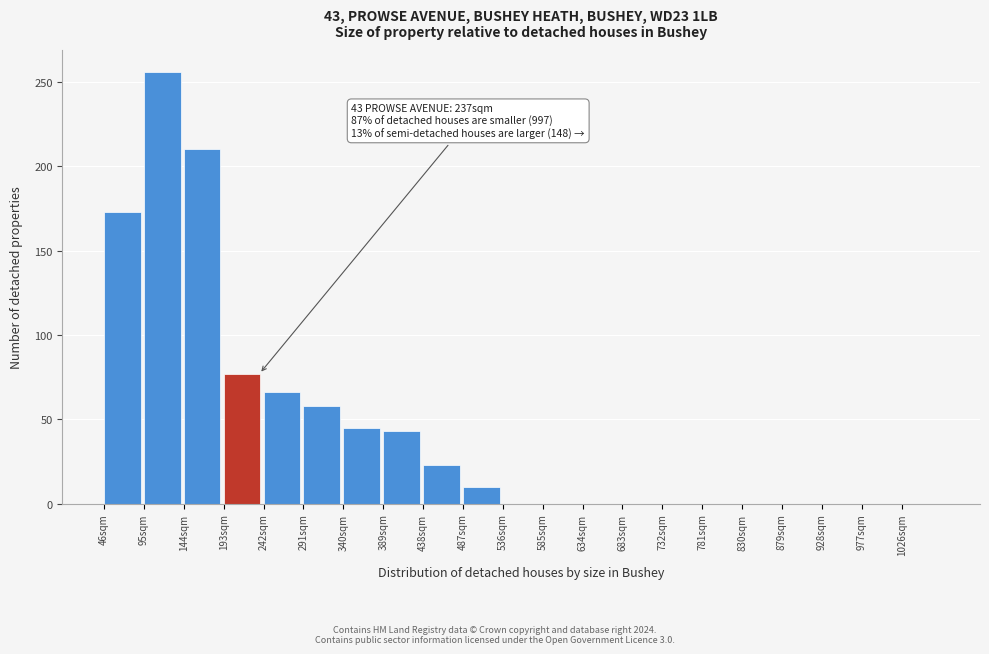

Over which range of the x-axis is the bar tallest?

95 to 144